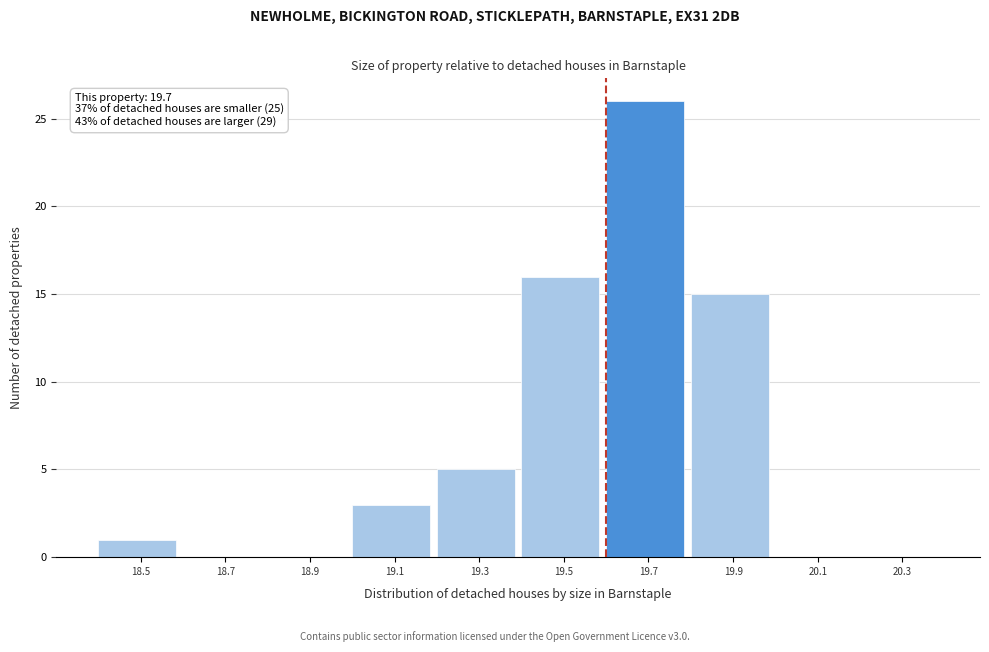

Reading left to right, list all the values displayed in this chart.

18.5=1	18.7=0	18.9=0	19.1=3	19.3=5	19.5=16	19.7=26	19.9=15	20.1=0	20.3=0